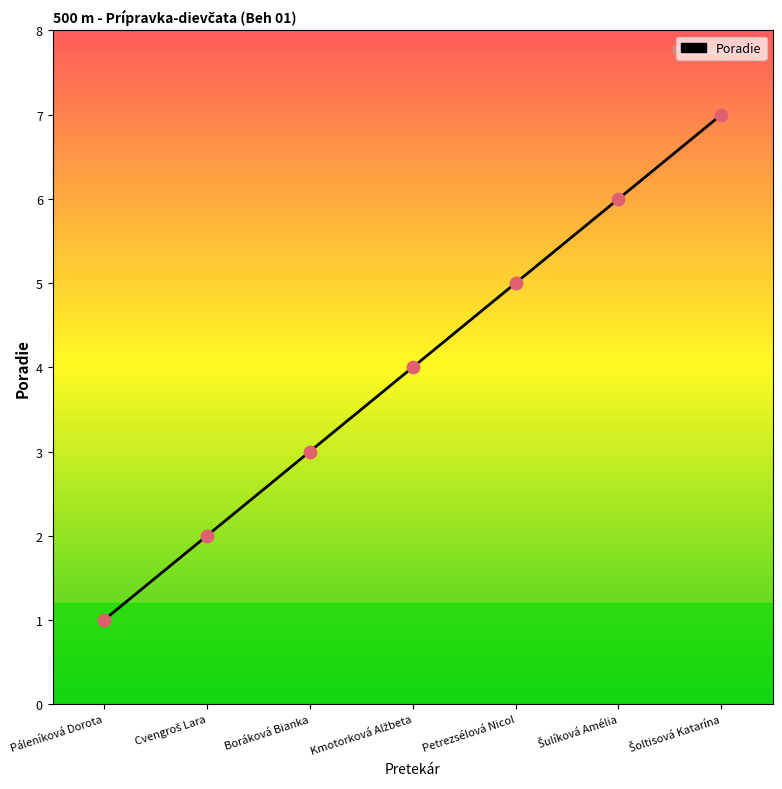

Between Petrezsélová Nicol and Boráková Bianka, which is larger?

Petrezsélová Nicol